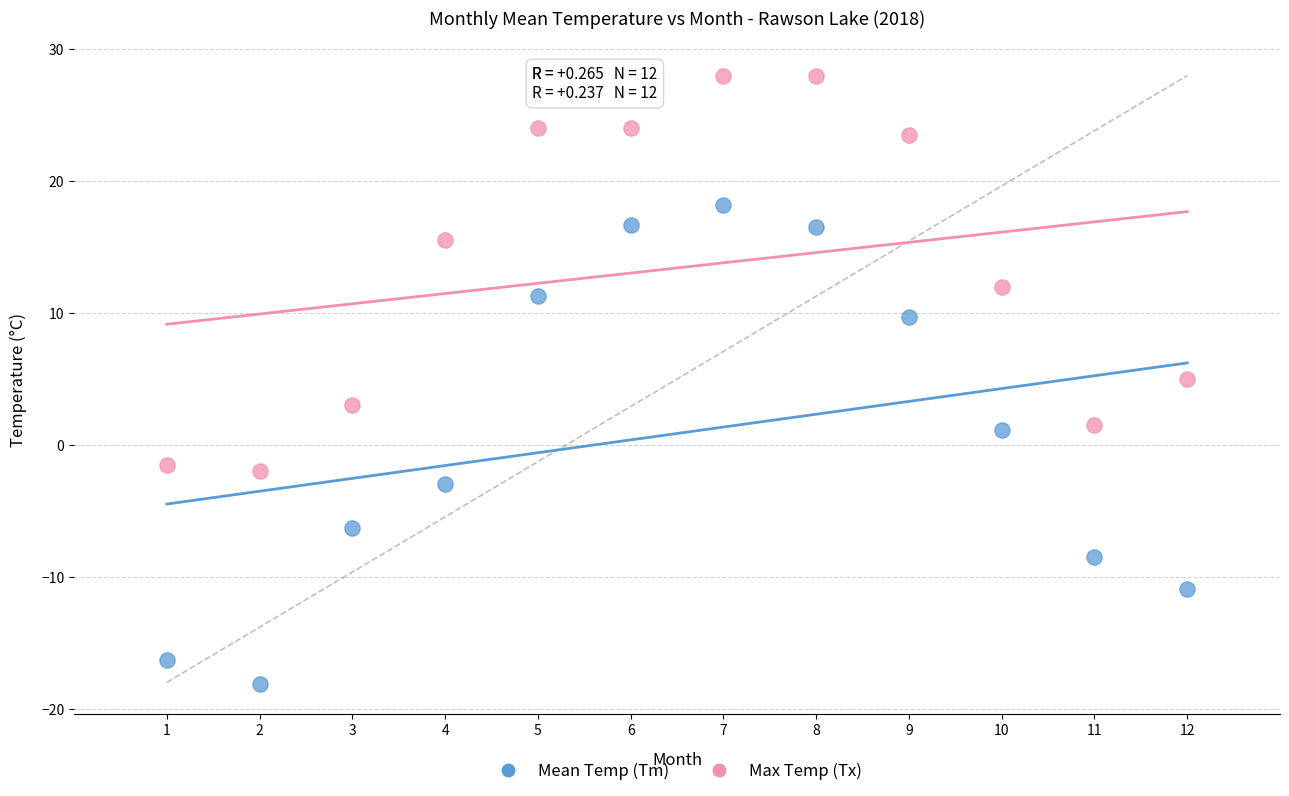

In the Max Temp (Tx) series, what Y value is closest to 13?

12.0